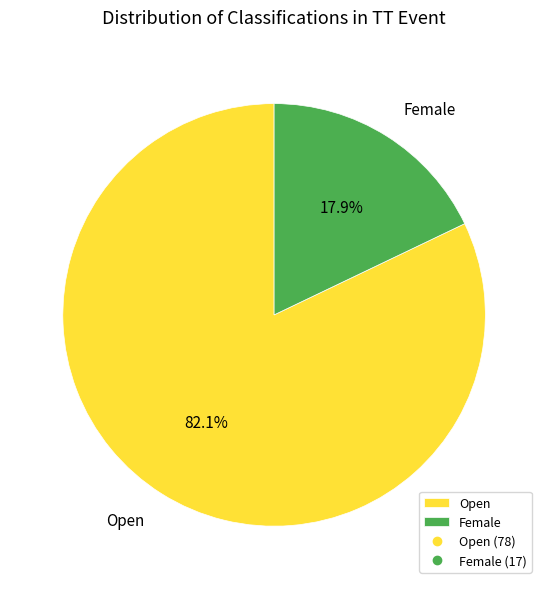

To the nearest percent, what portion does Female represent?

18%